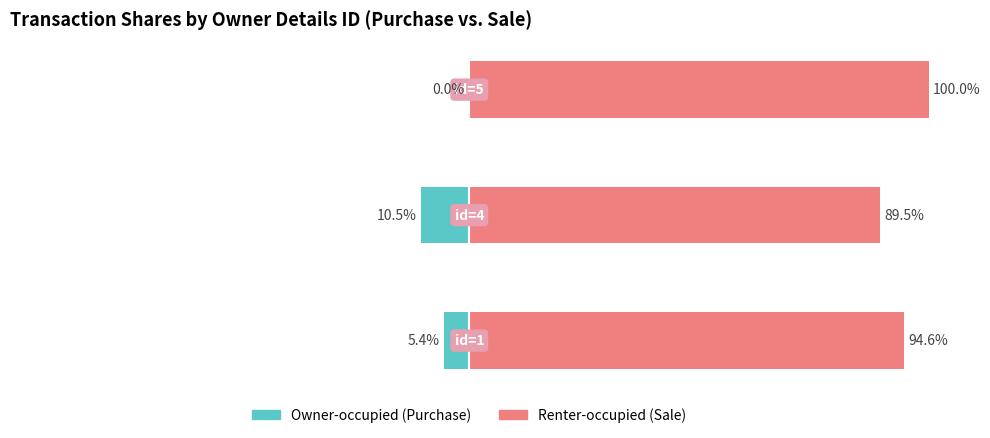

Reading right to left, list all the values displayed in this chart.

Owner-occupied: −50=0.0	−75=-10.5	−100=-5.4
Renter-occupied: −50=100.0	−75=89.5	−100=94.6